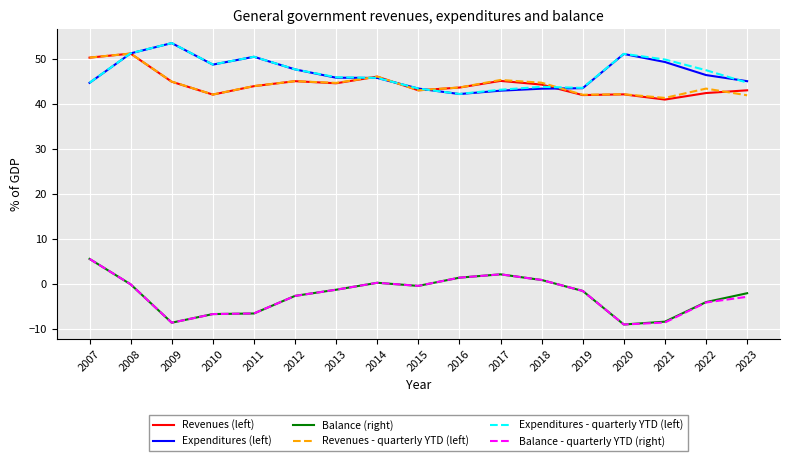

What is the maximum value shown in the chart?

53.6